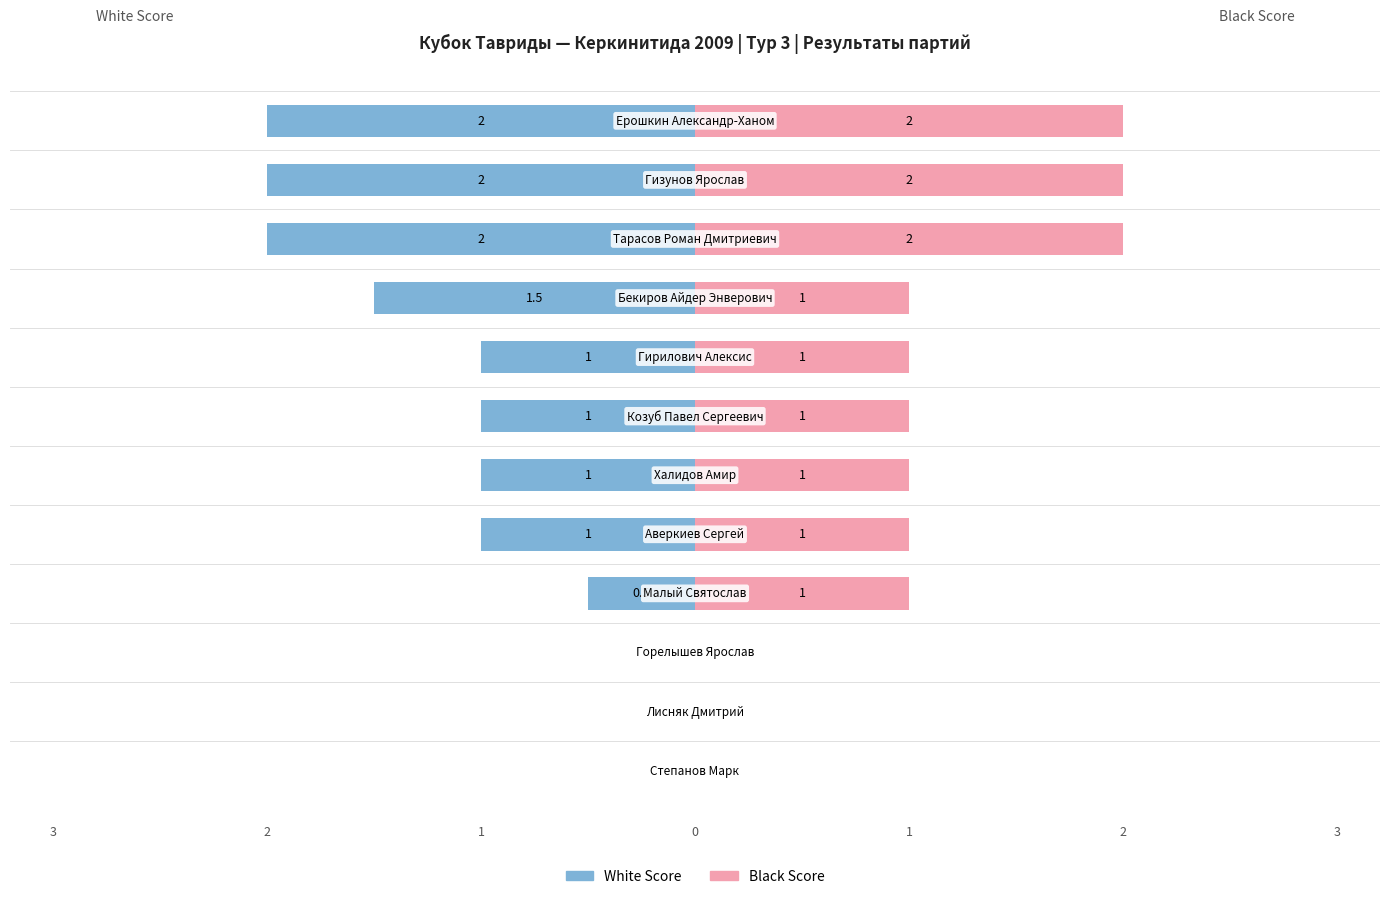

At 0, list the series in order from largest to smallest.

Black Score, White Score